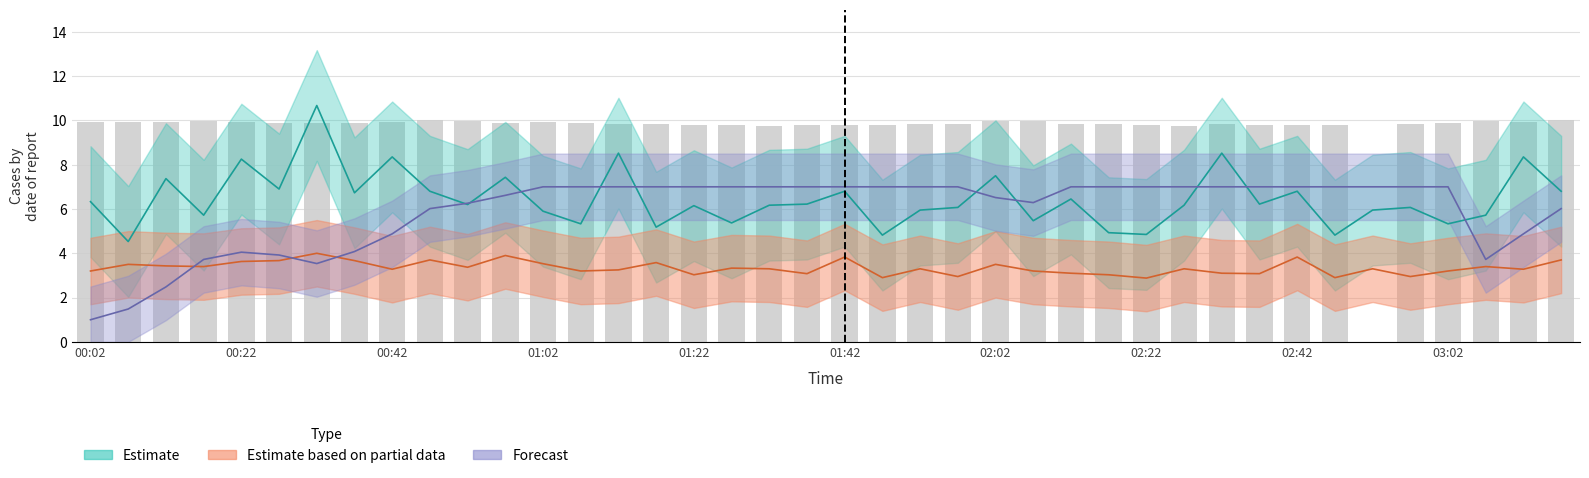

Are the bars horizontal?

No